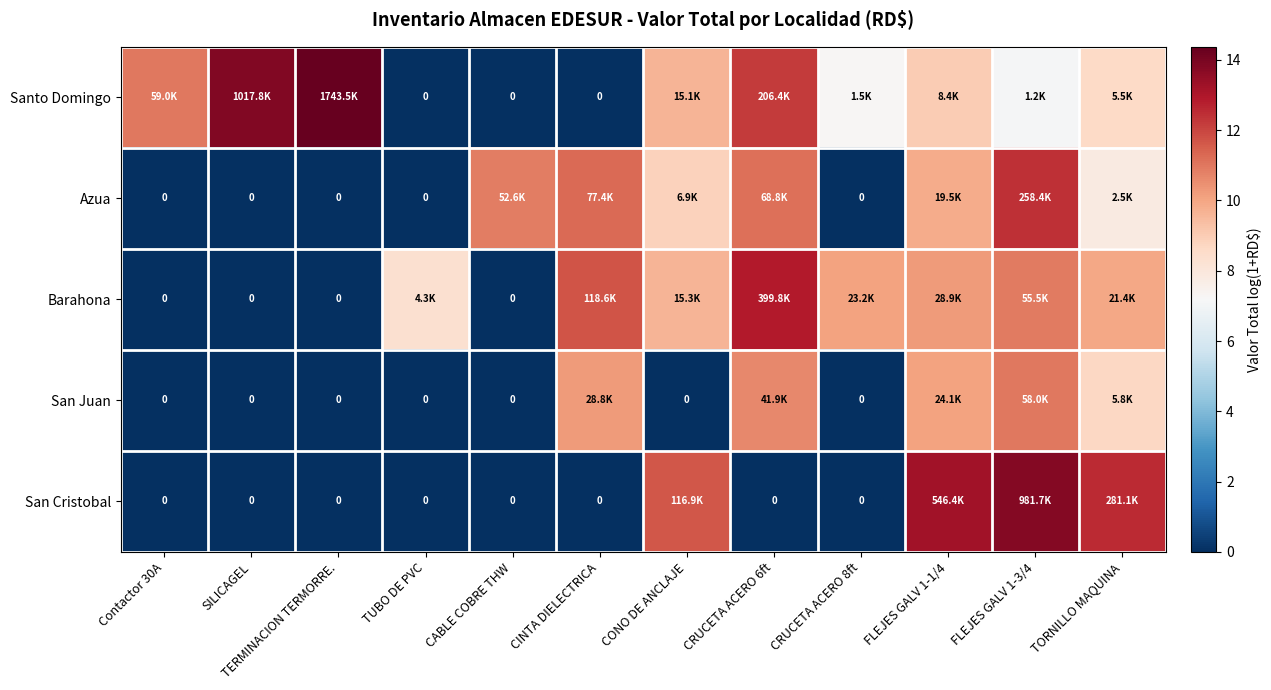

The value of Barahona at CABLE COBRE THW is -6.1. True or false?

False